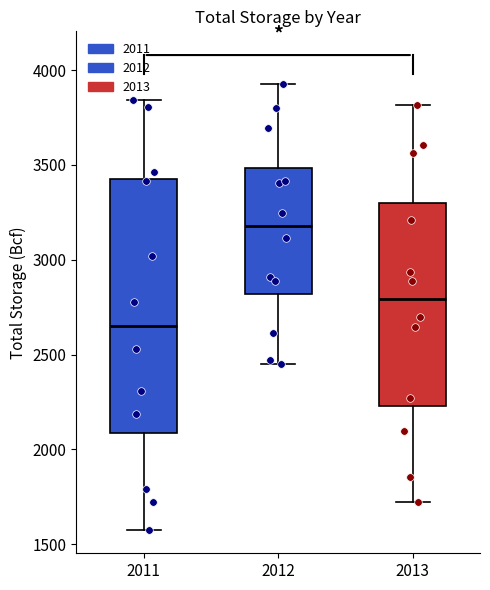

Reading left to right, transcribe this box plot: for each box, give where its median line is, the range the box spans, and where its two whiskers end, as read against the y-axis. The values are not printed on the chart, so give them approximately, as read against the axis.

2011: median 2650, box 2100 to 3450, whiskers 1600 to 3850
2012: median 3200, box 2800 to 3500, whiskers 2450 to 3950
2013: median 2800, box 2250 to 3300, whiskers 1700 to 3800